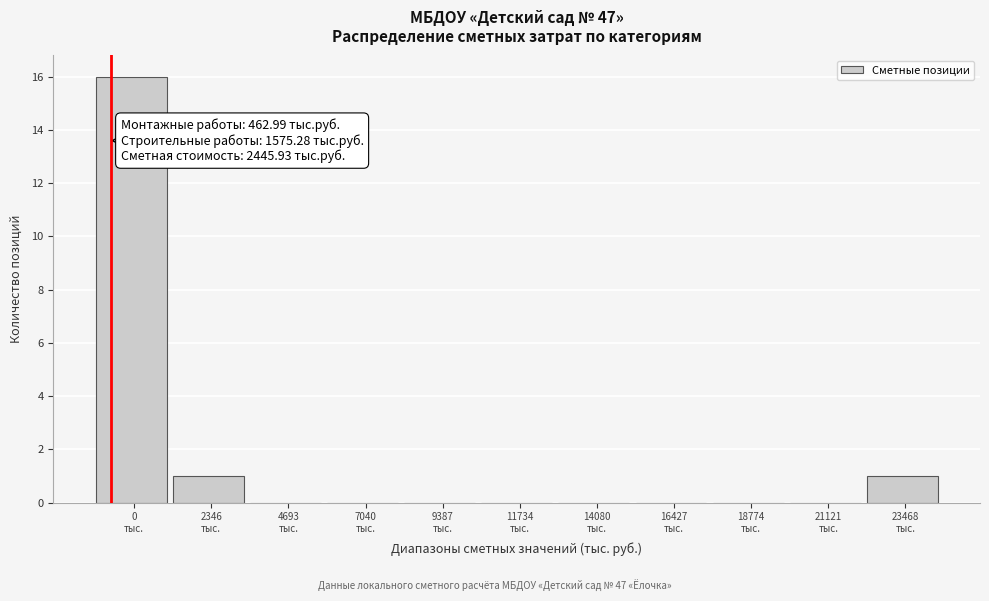

What is the sum of all values?

18